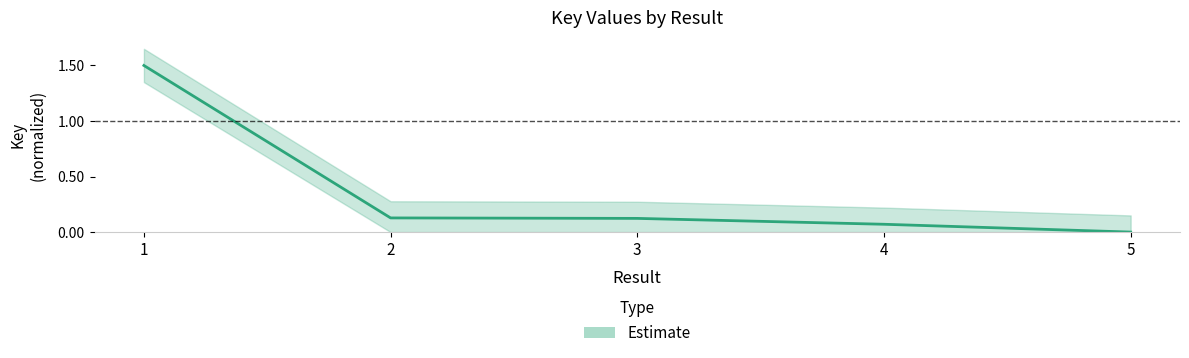

Reading left to right, extract all data points from this chart.

1=1.5	2=0.1	3=0.1	4=0.1	5=0.0